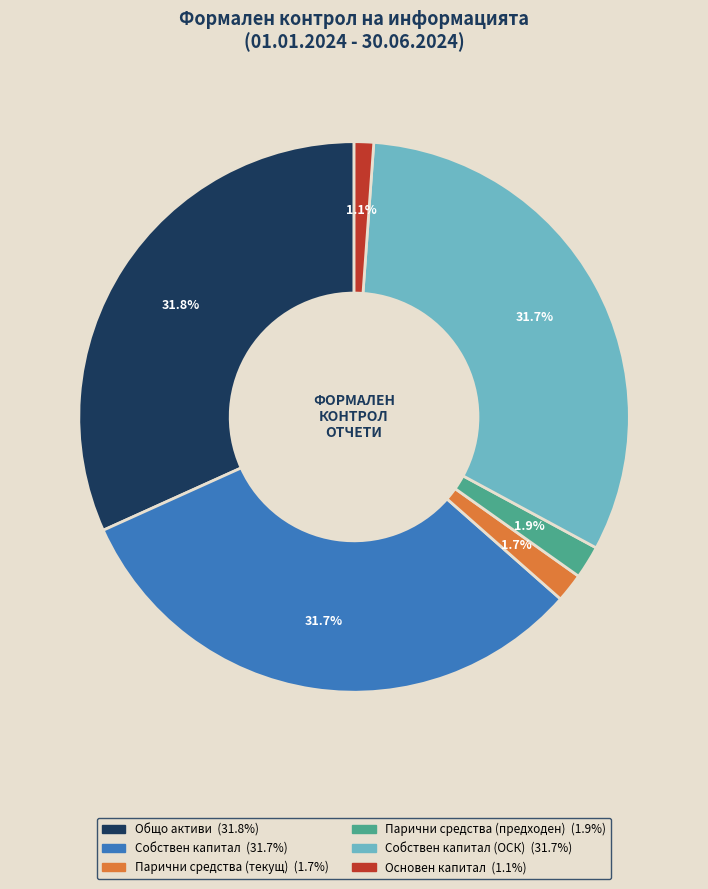

To the nearest percent, what is the average slice percentage?

17%